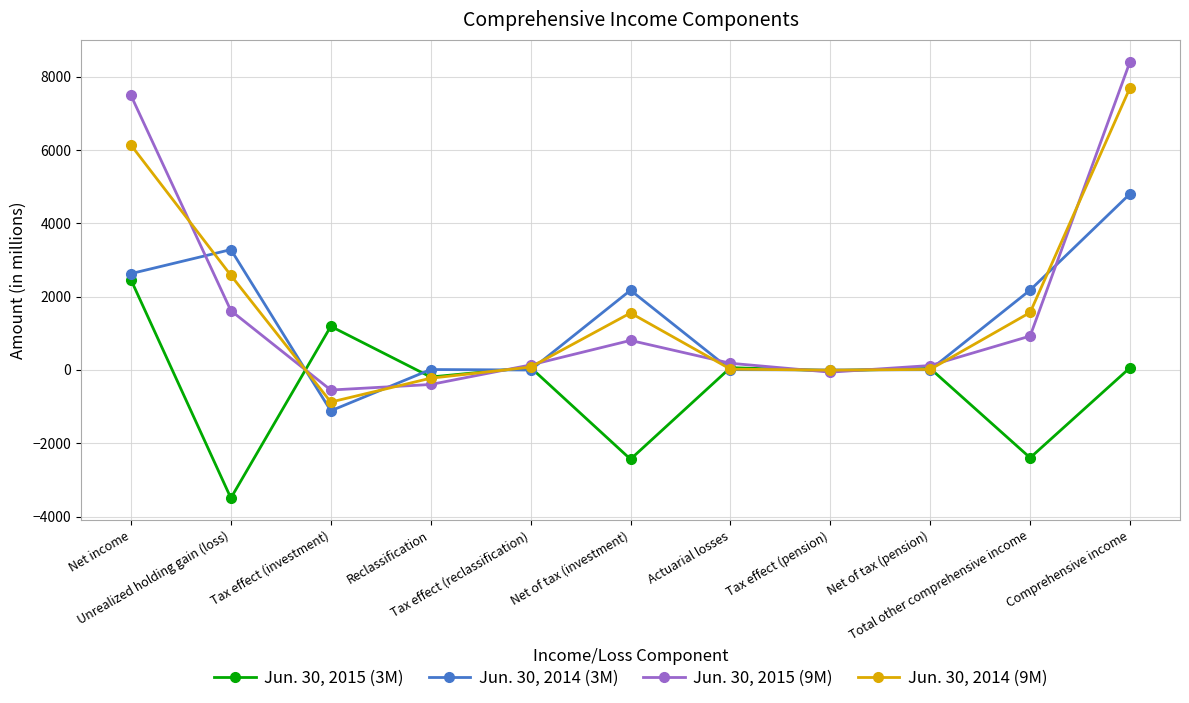

Is this an area chart (filled region under the line)?

No